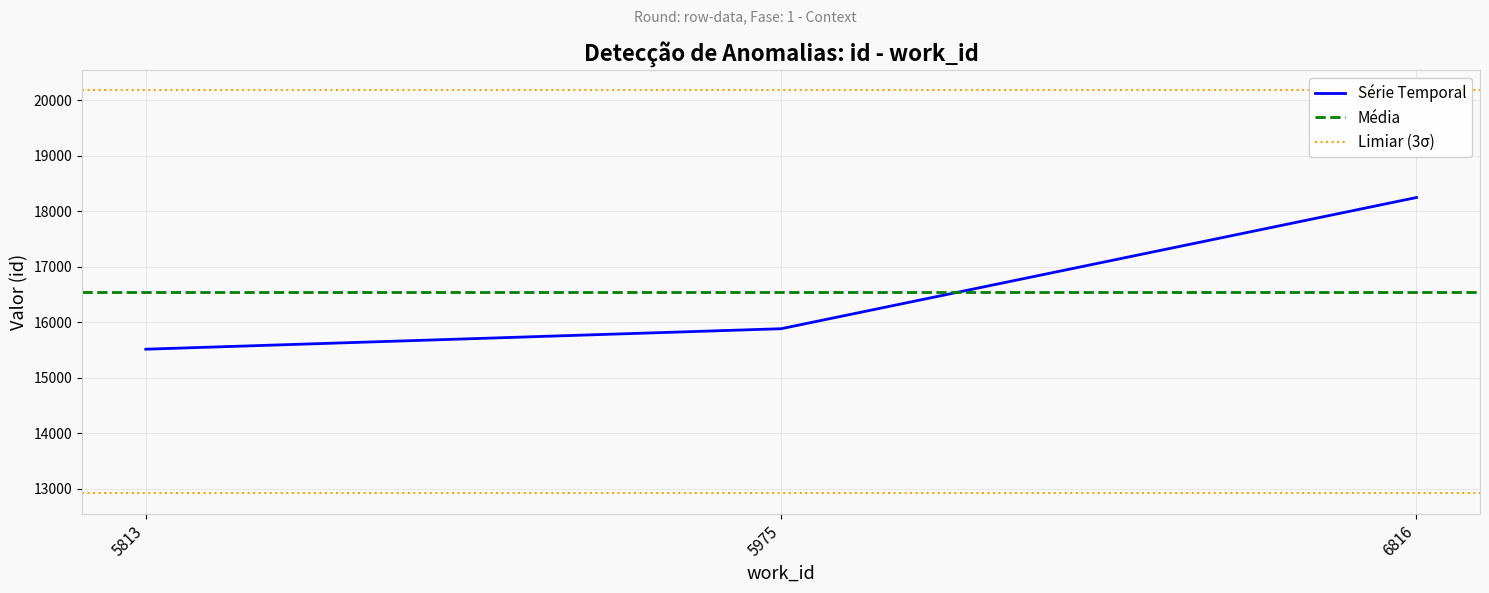

How many lines are shown in the chart?

1